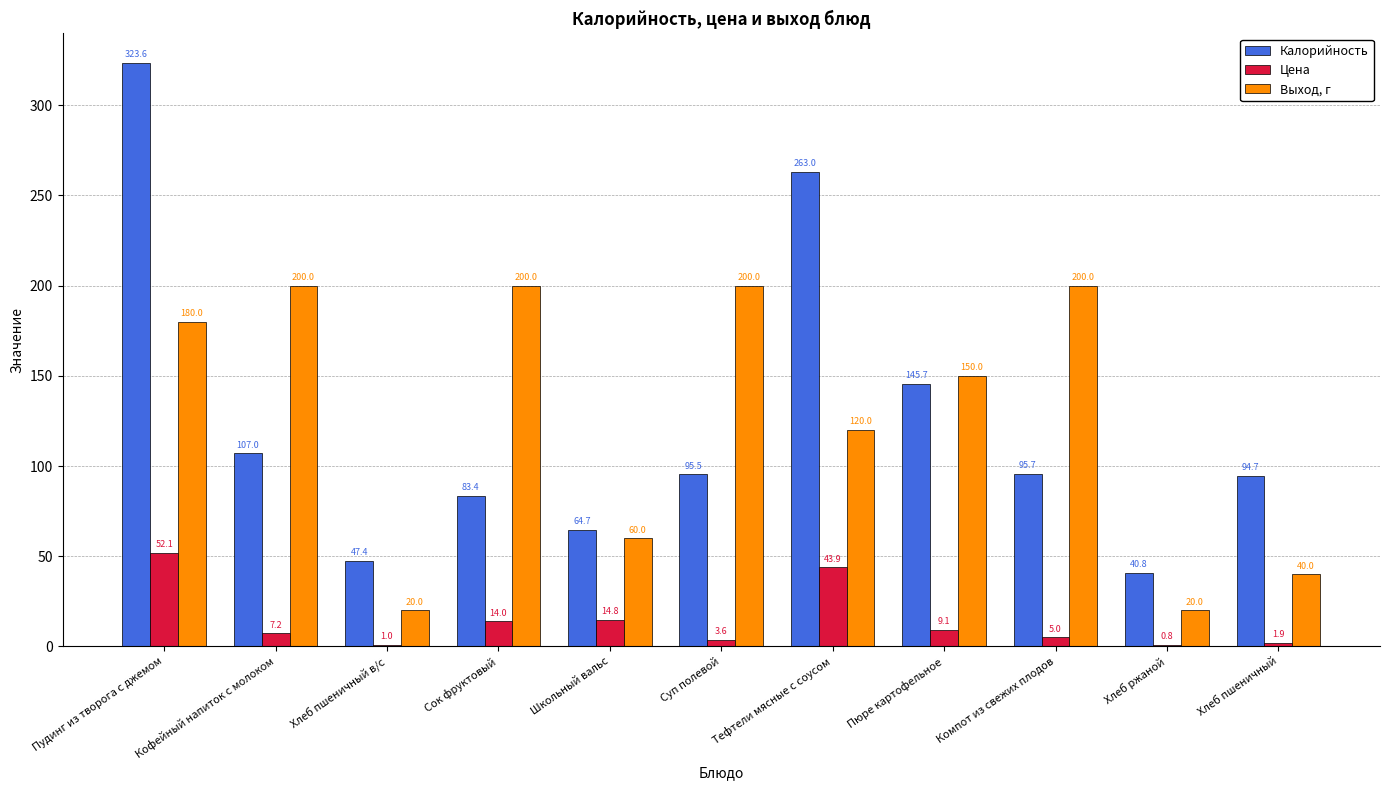

The Калорийность series shows 64.7 at Школьный вальс. True or false?

True